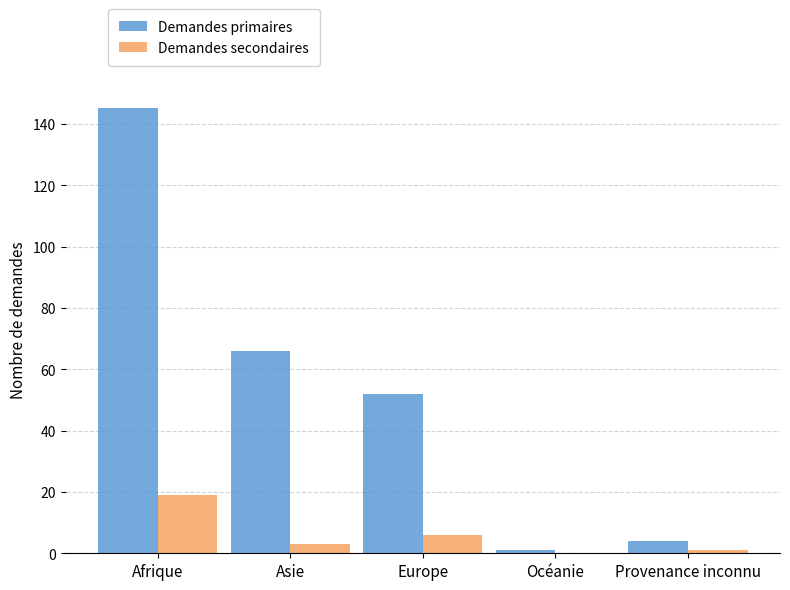

Which series changed the most between Europe and Océanie?

Demandes primaires